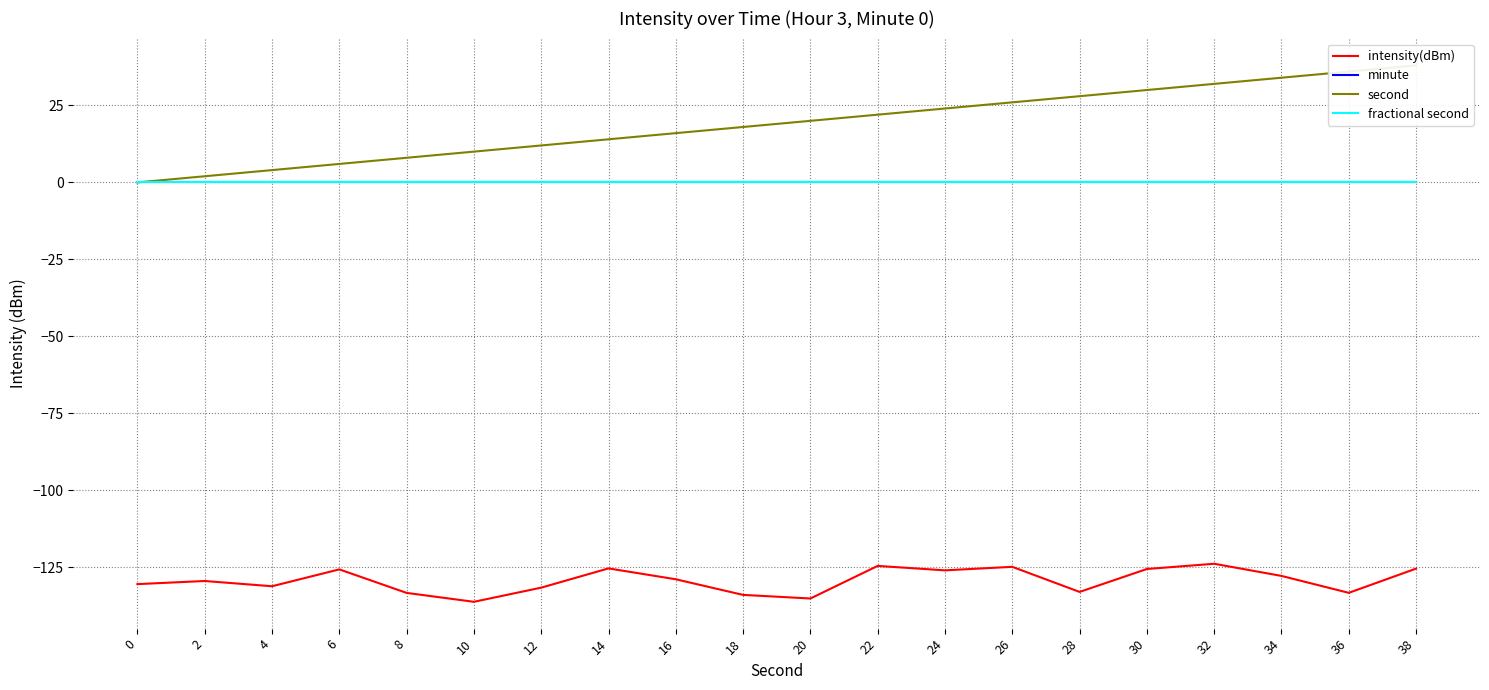

Which series has the largest total across all categories?

second